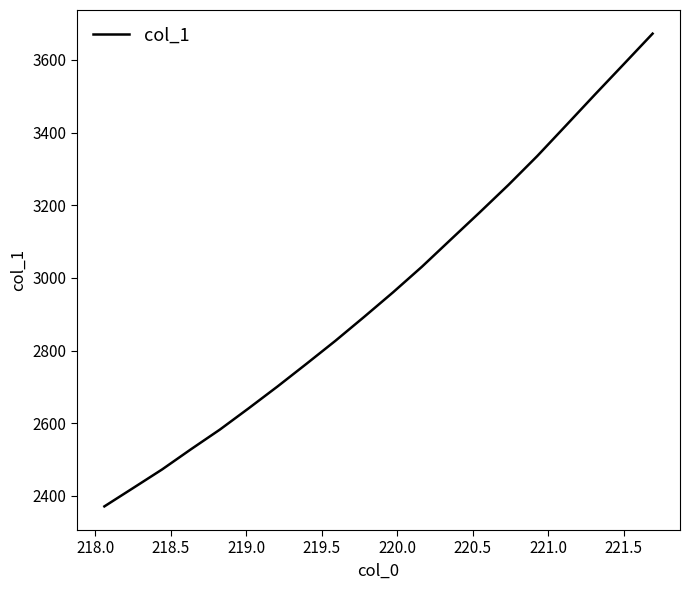

What is the minimum value shown in the chart?

2371.2